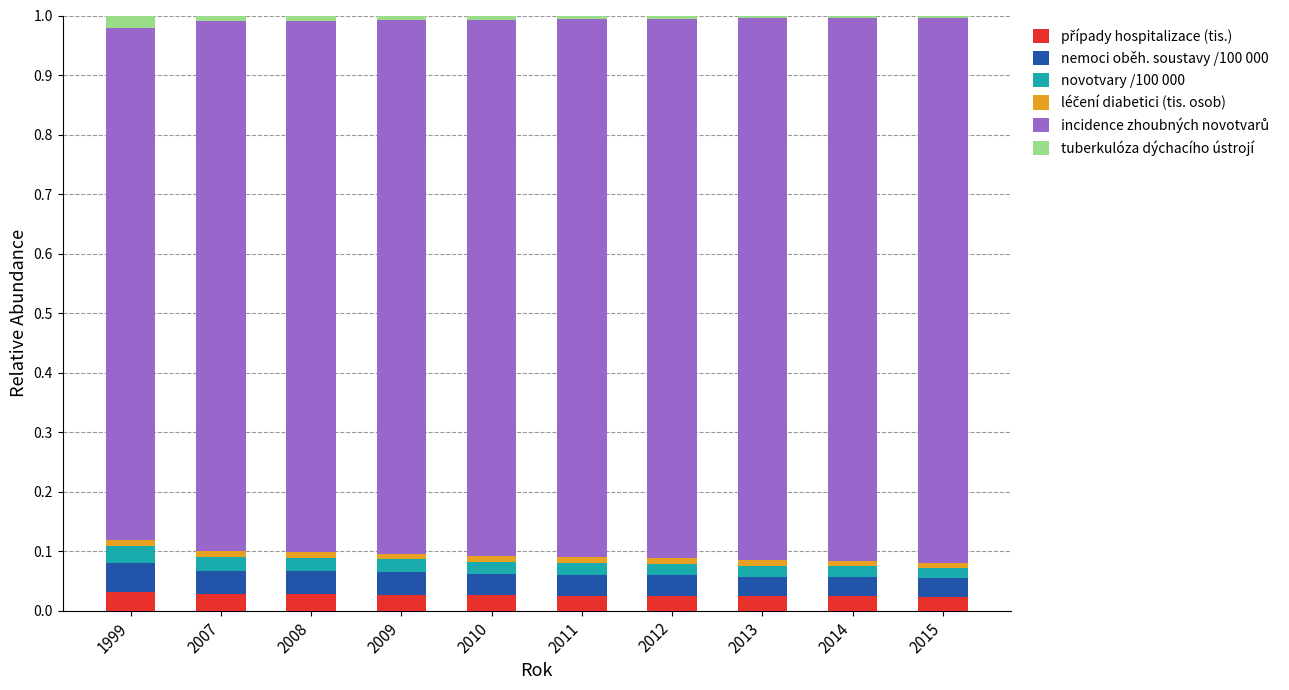

Between 2011 and 2015, which series saw the biggest shift?

incidence zhoubných novotvarů